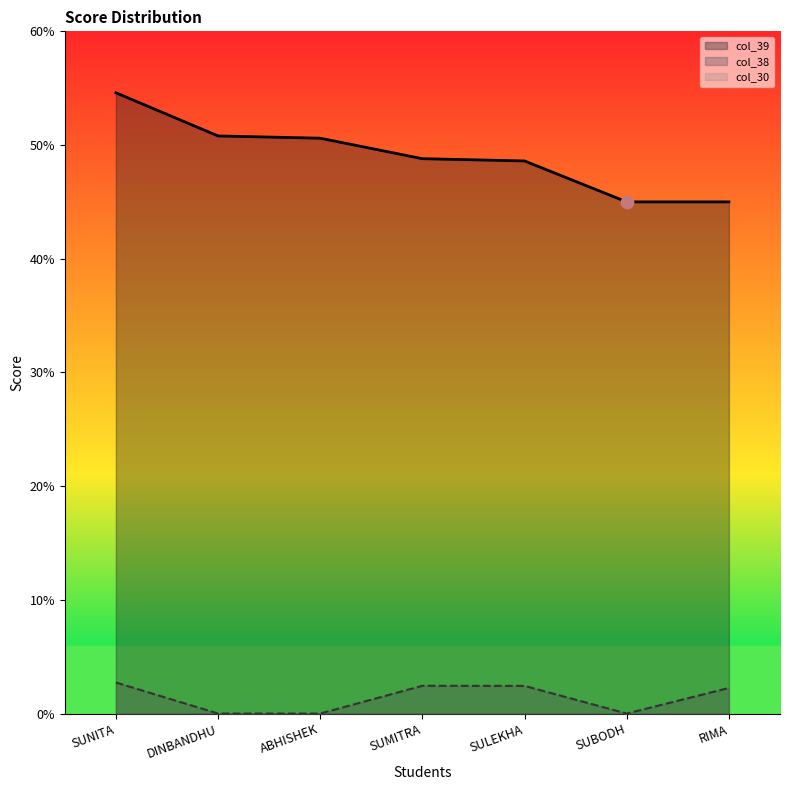

Is the value of col_38 at DINBANDHU greater than the value of col_39 at SUNITA?

No